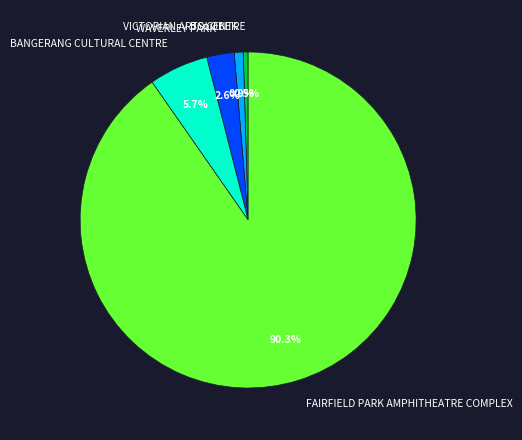

How much of the chart is everything except BOLOBEK?

99.1%